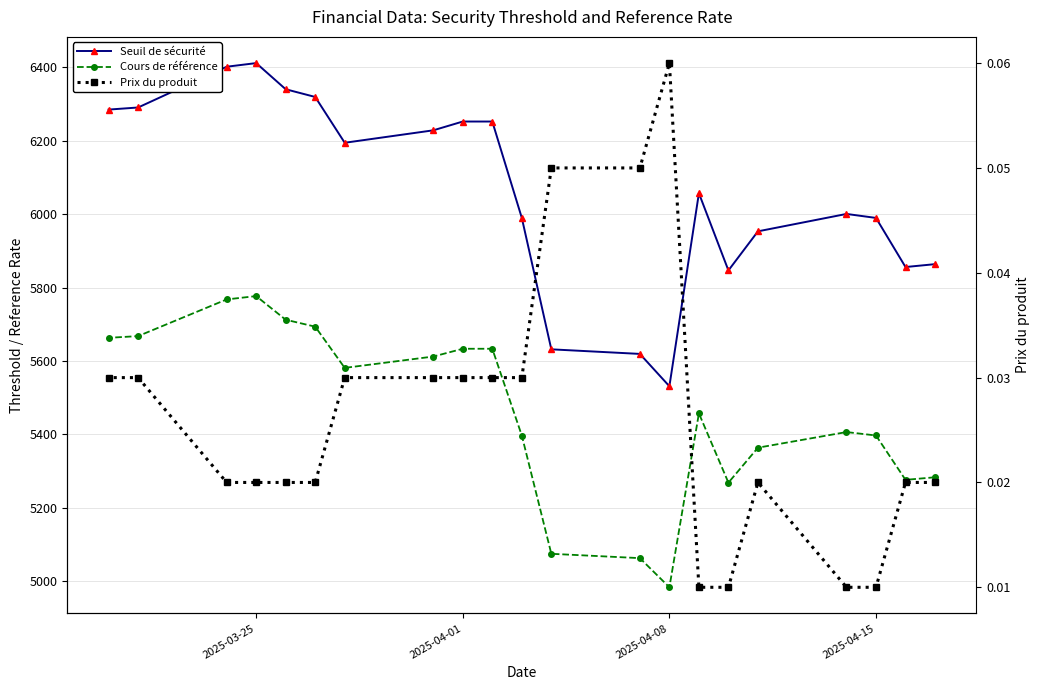

Which series has the widest spread of values?

Seuil de sécurité